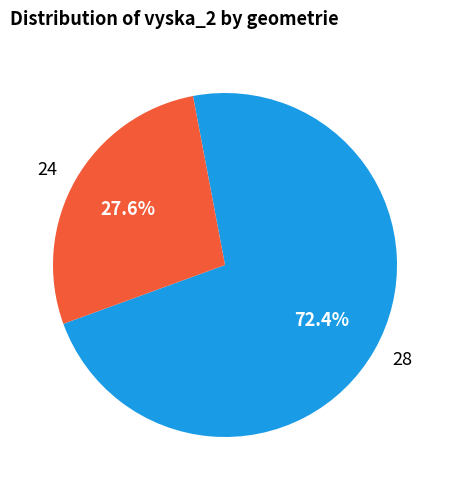

How many slices are in this pie chart?

2